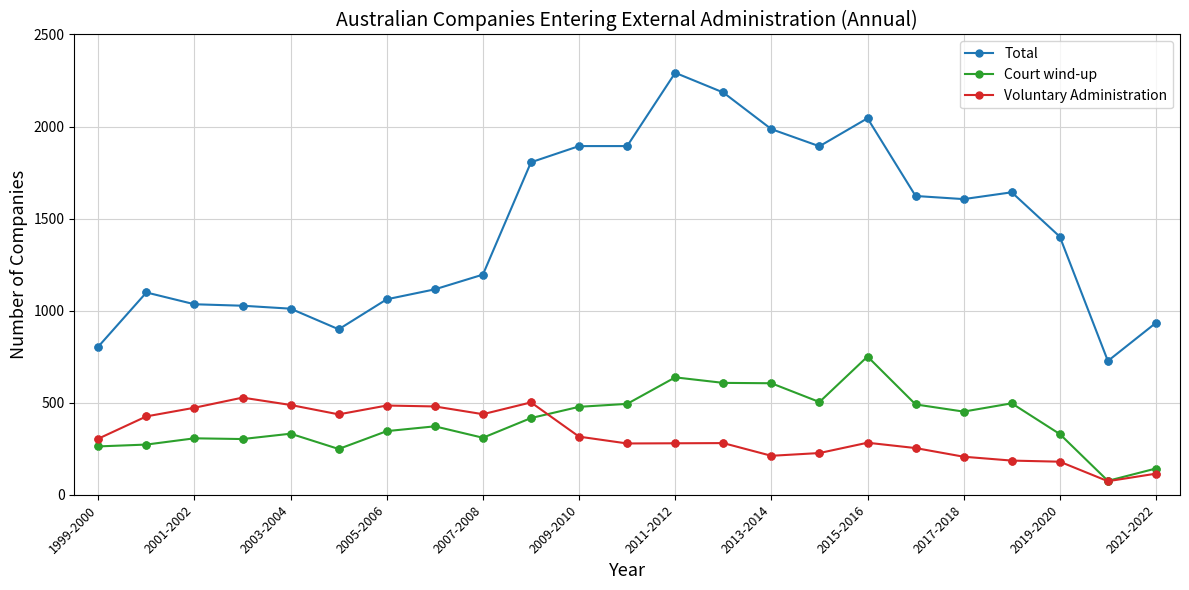

What is the lowest value of the Voluntary Administration series?

74